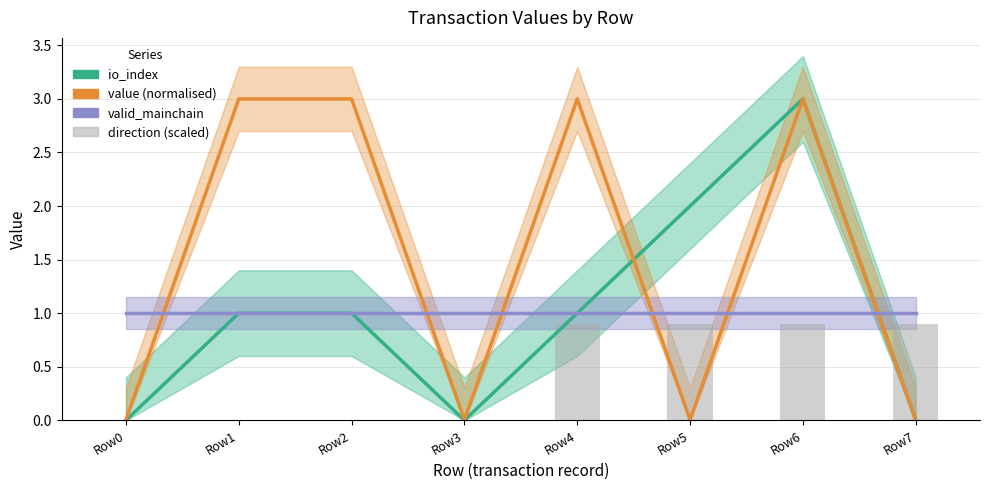

The value of value (normalised) at Row6 is 3.0. True or false?

True